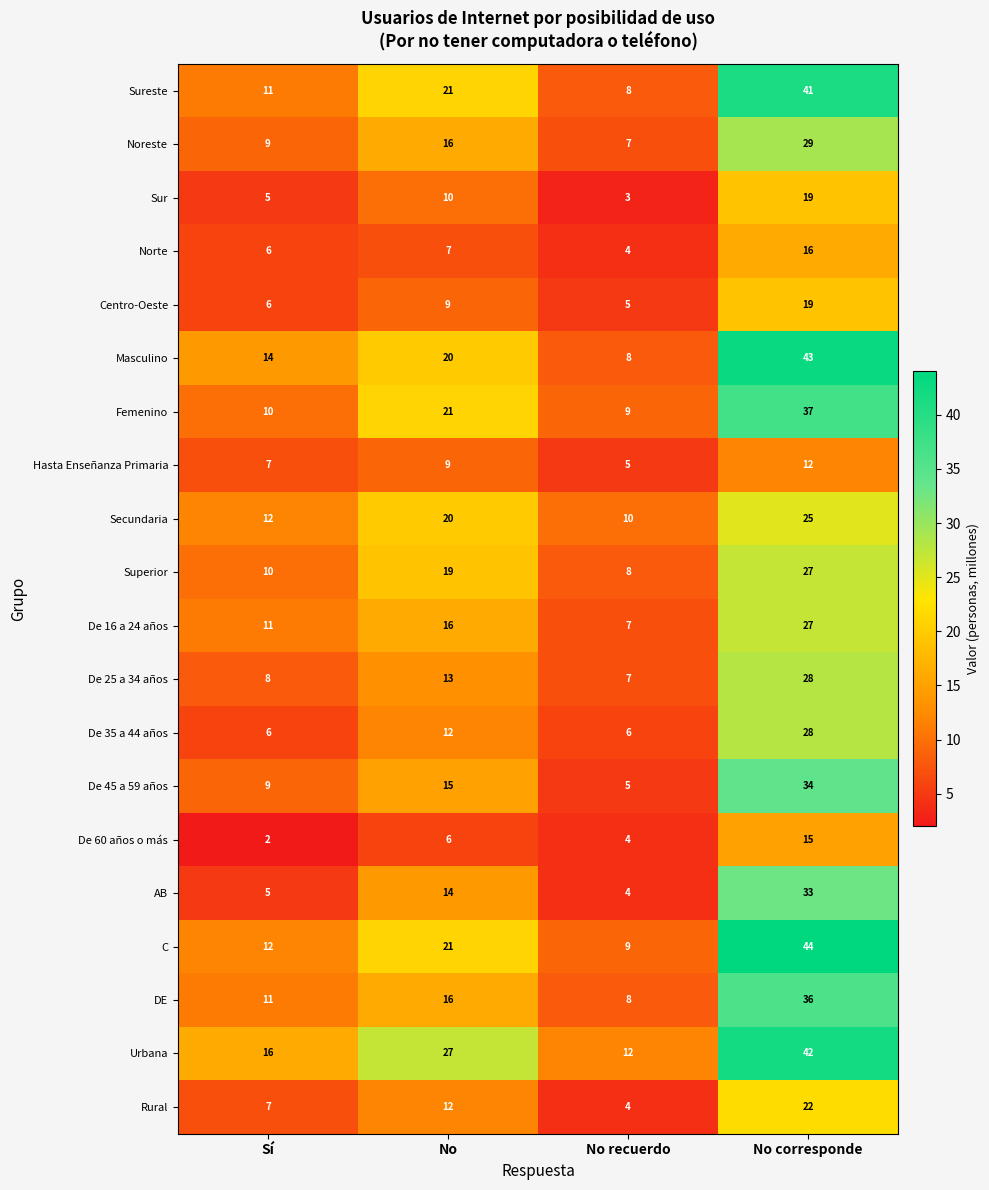

At which label is Hasta Enseñanza Primaria closest to 8?

Sí